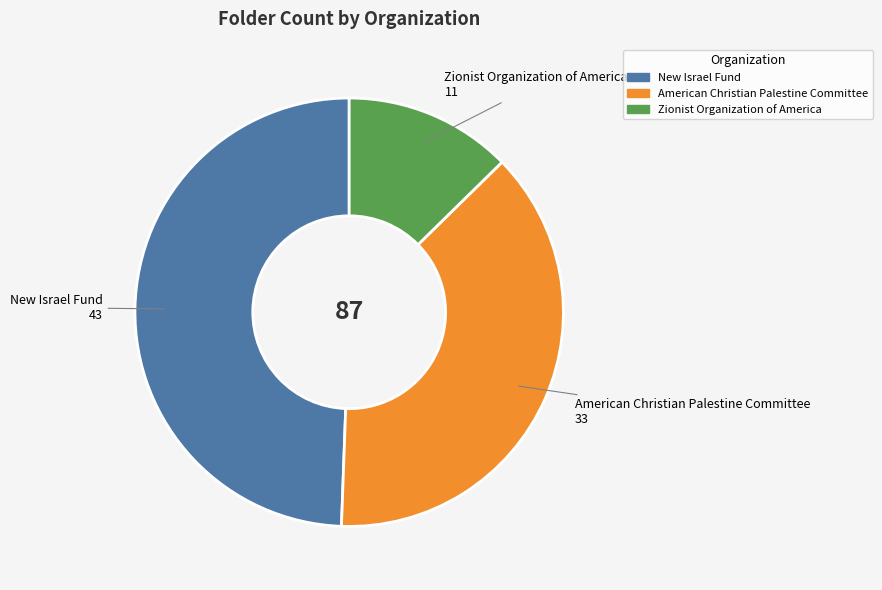

How many slices are in this pie chart?

3